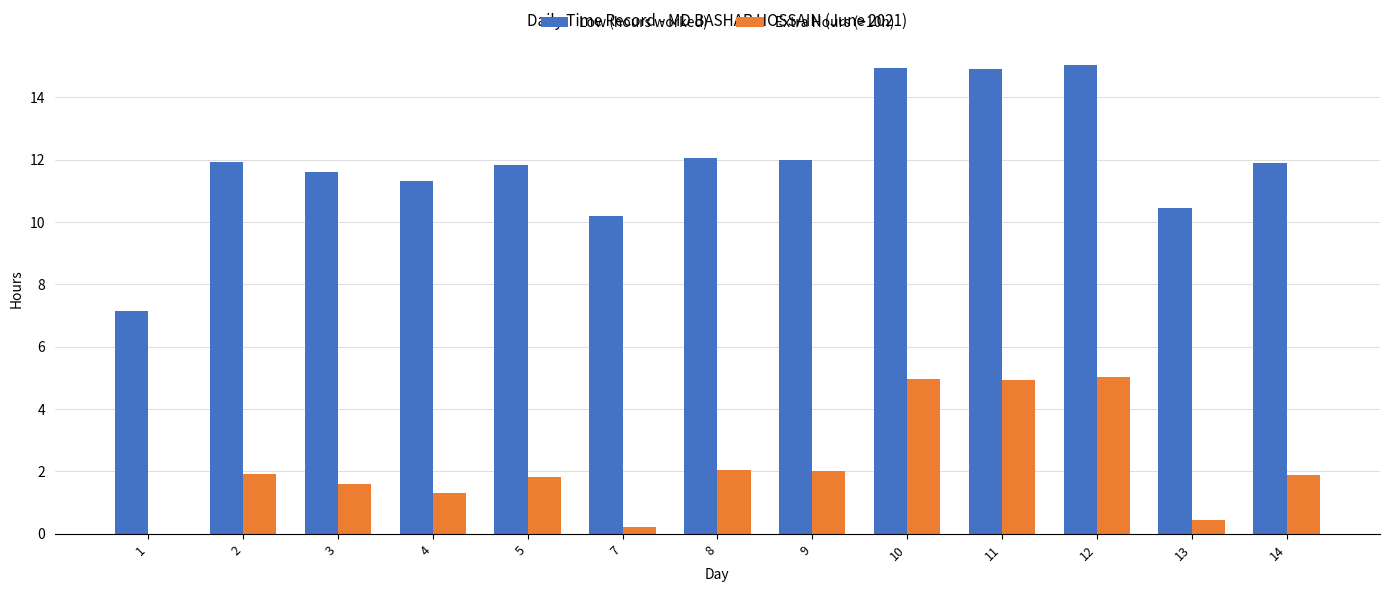

At which label does Extra Hours (>10h) first exceed 1?

2